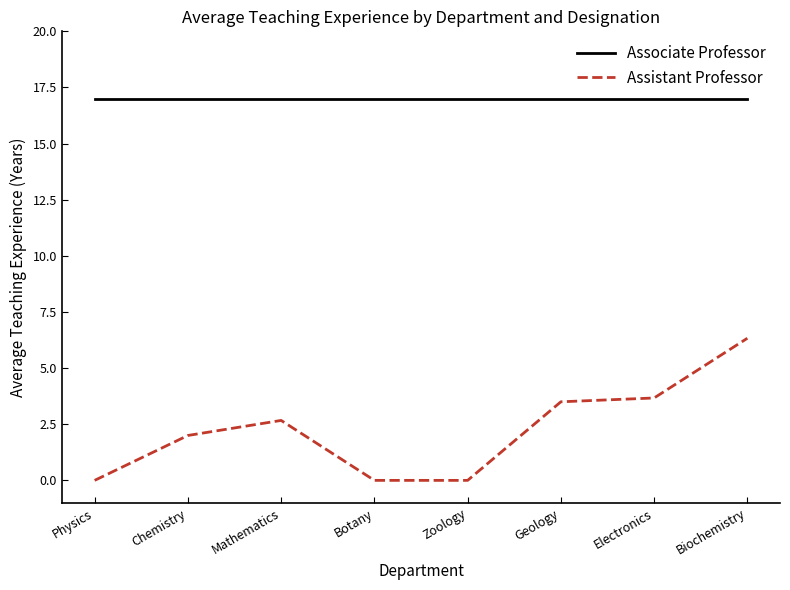

What position from the right is Mathematics?

6